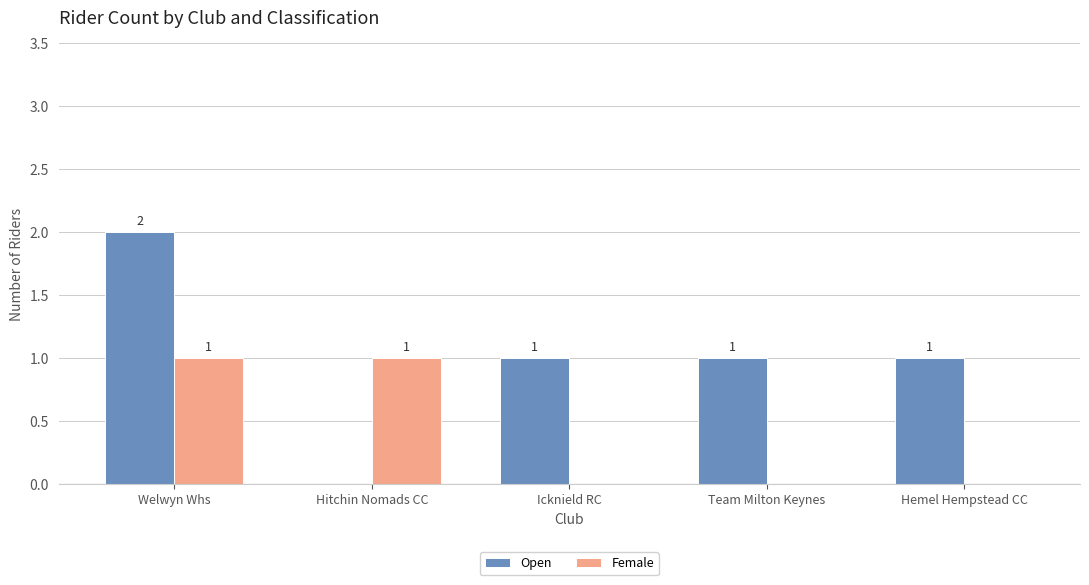

Which series has the largest total across all categories?

Open